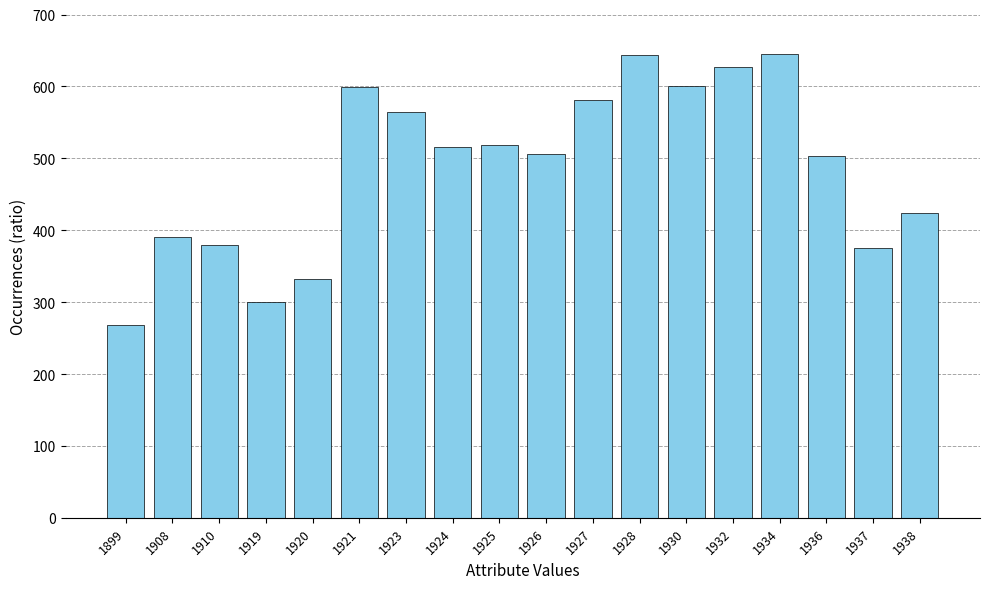

The chart shows a value of 318.9 at 1924. True or false?

False